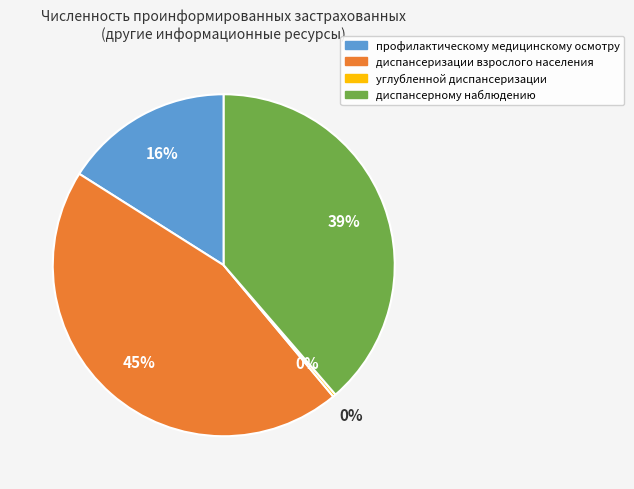

Which category has the biggest portion of the pie?

диспансеризации взрослого населения